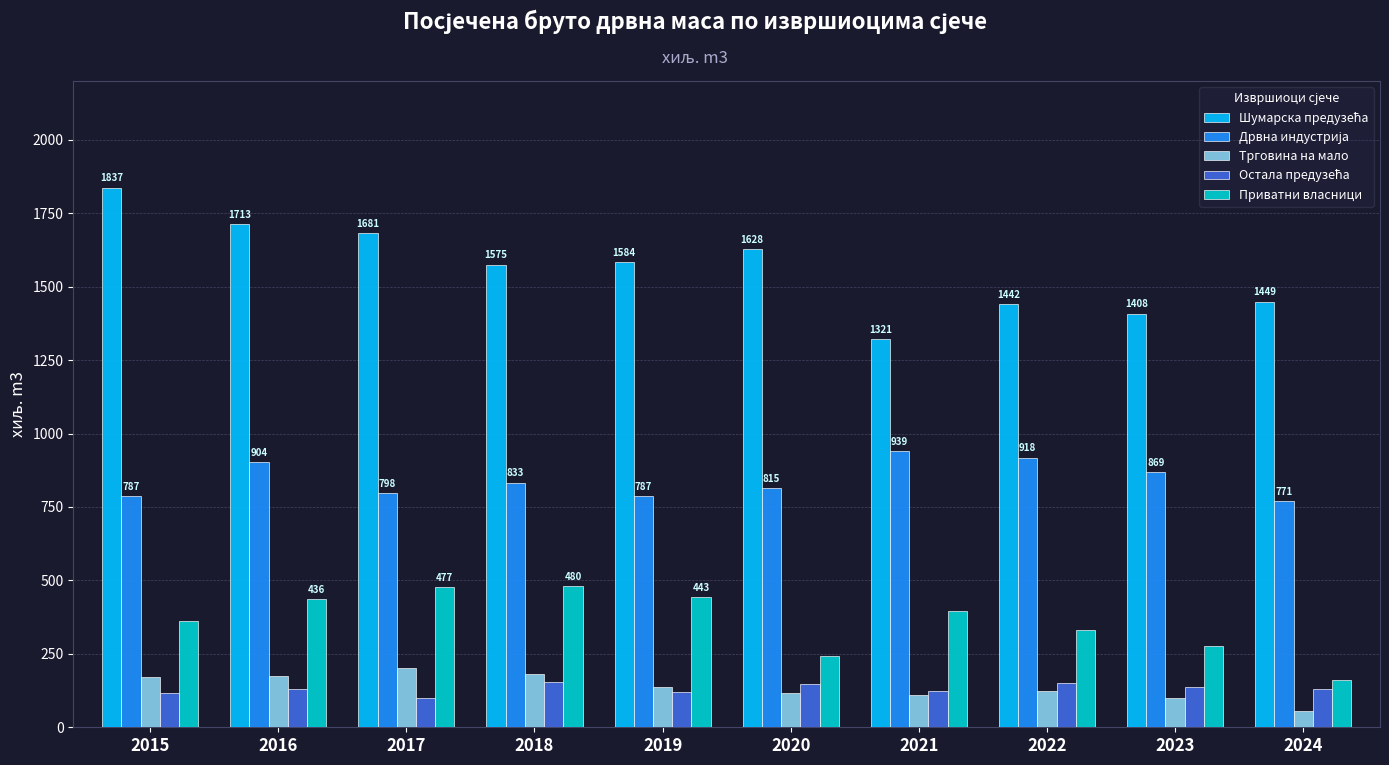

What is the sum of the Трговина на мало values at 2017 and 2019?

339